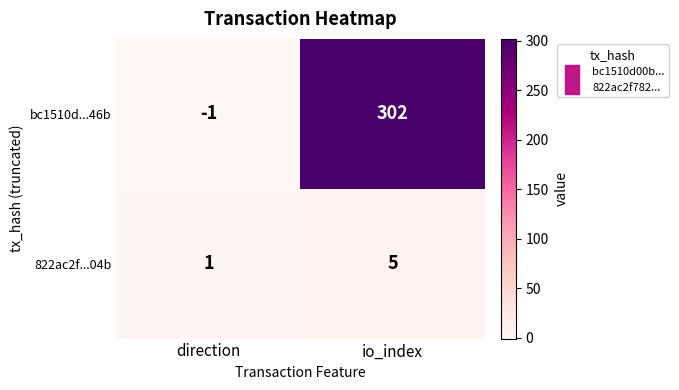

What is the difference between the maximum and minimum values in the bc1510d...46b series?

303